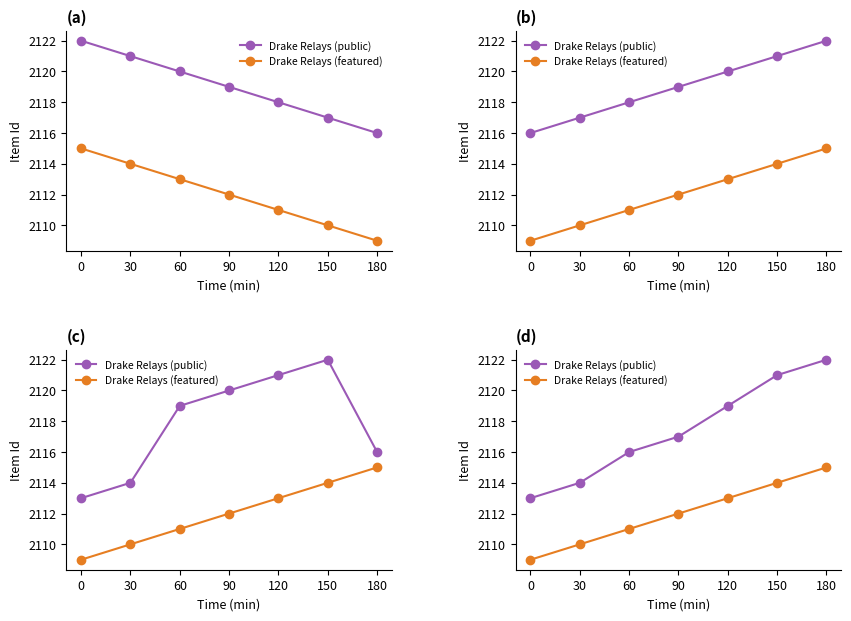

What is the spread (max minus min) of values at 90?

5